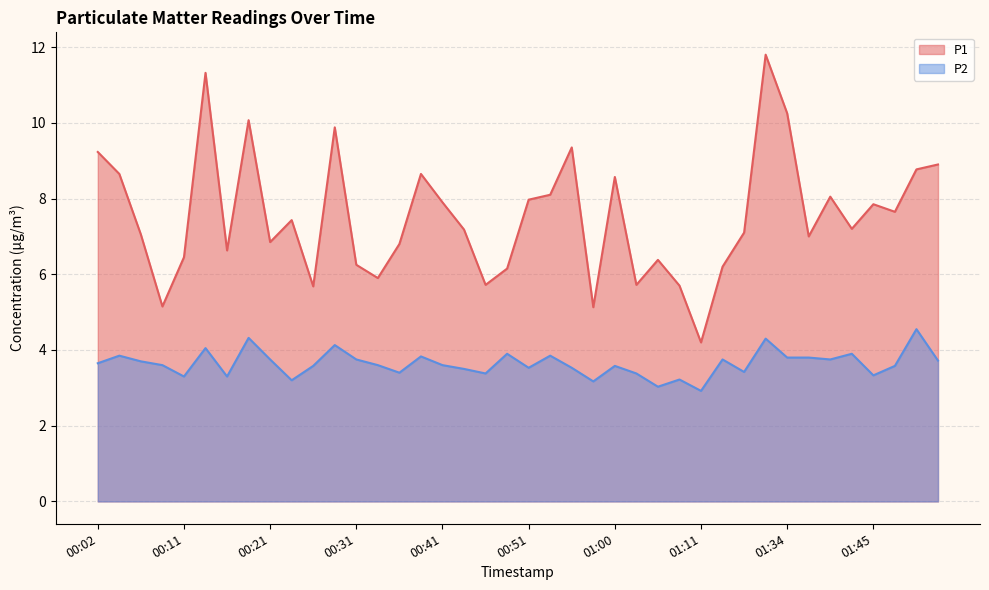

List the series in order of their overall mean, highest first.

P1, P2